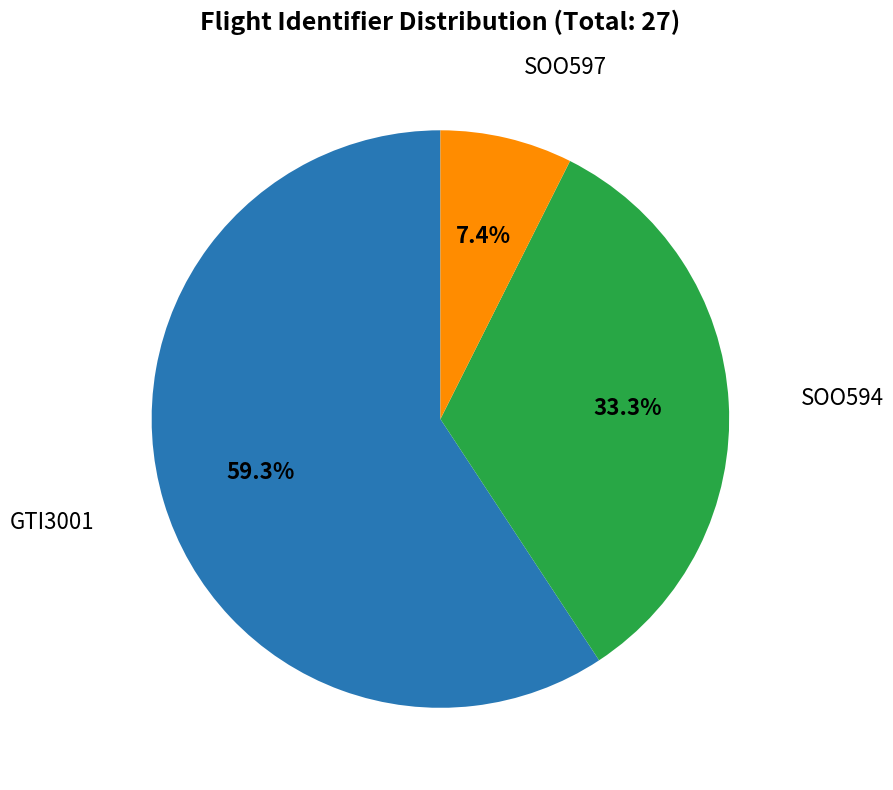

Does any single category account for the majority?

Yes